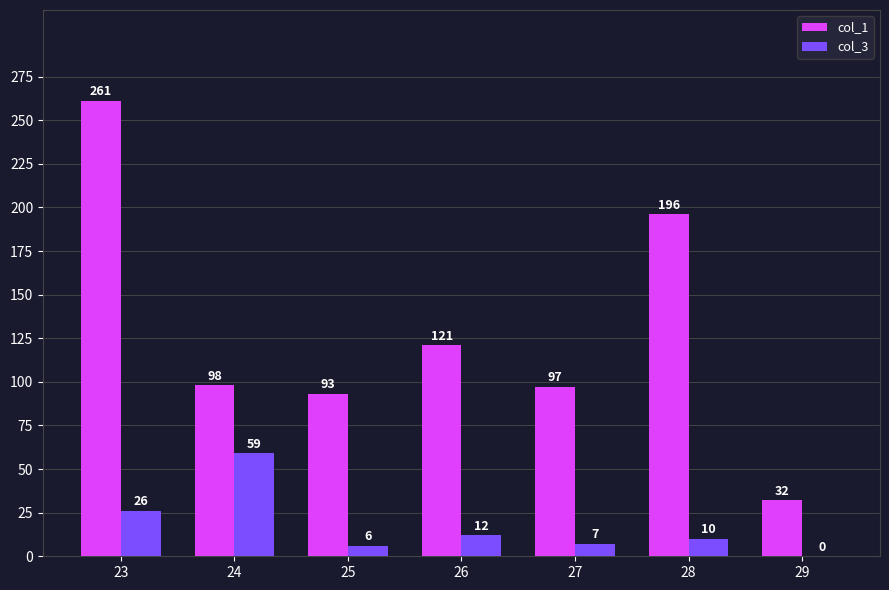

Which series has the largest range (max minus min)?

col_1